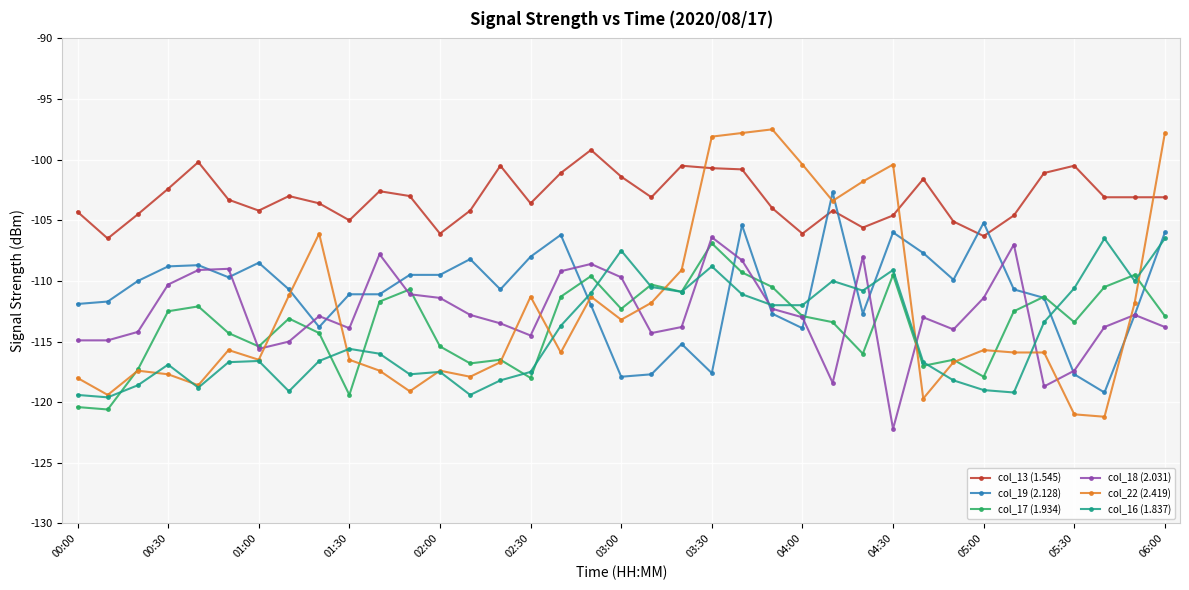

What is the value of the col_22 (2.419) point at the 3rd from the left?

-117.4